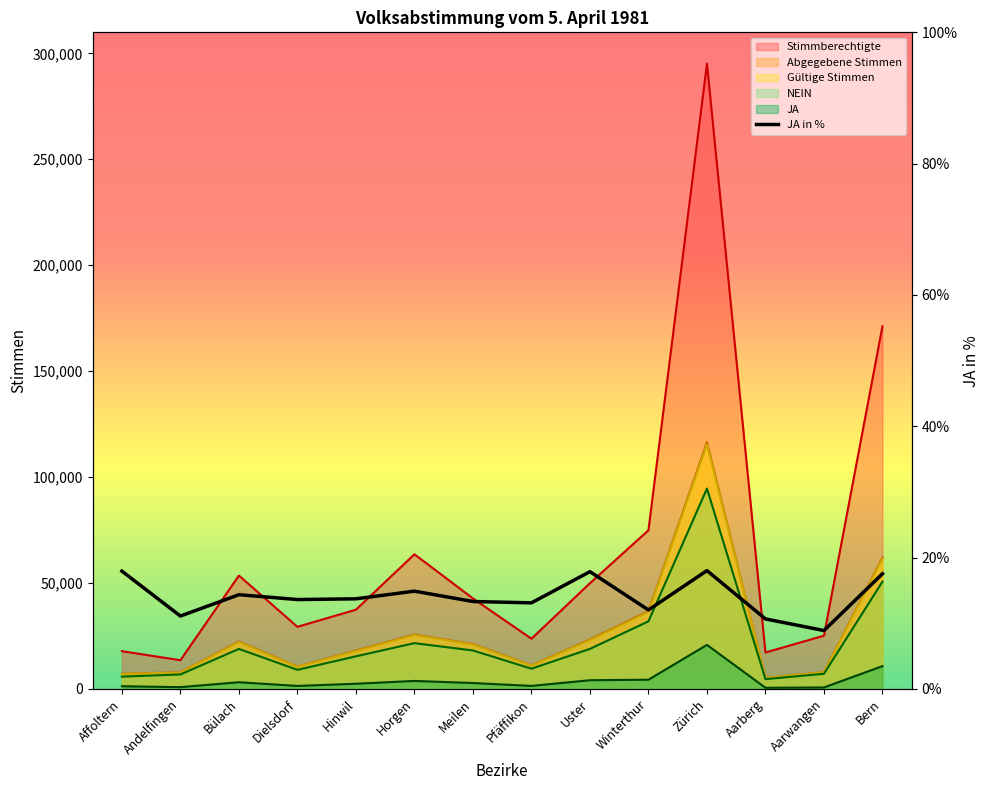

True or false: NEIN and Gültige Stimmen cross at least once.

False